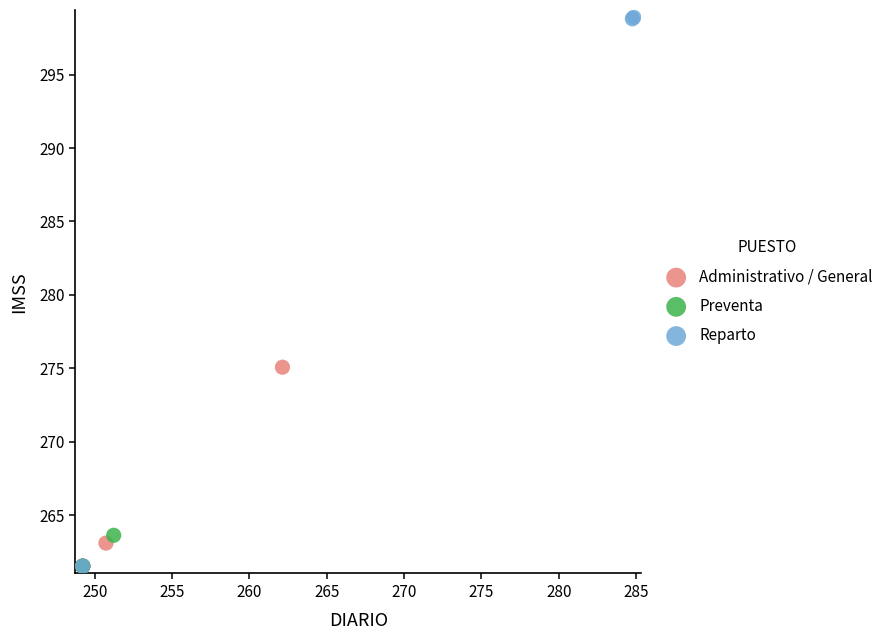

Which series reaches the maximum Y coordinate?

Reparto